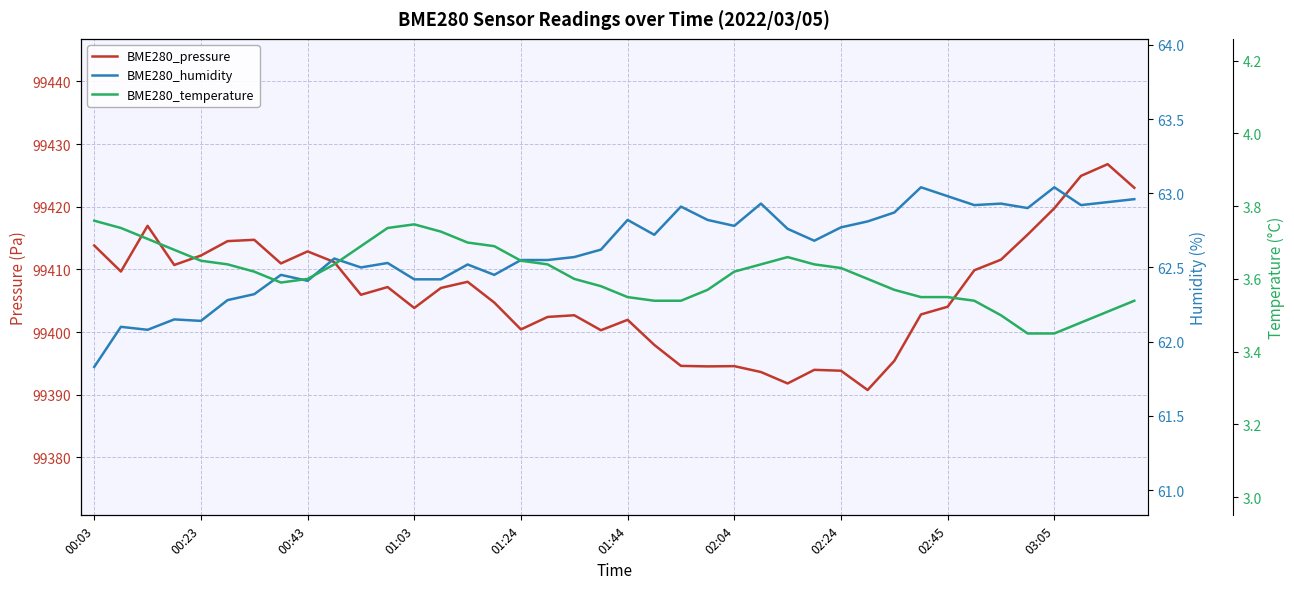

At which category does the chart reach its minimum across all series?

35